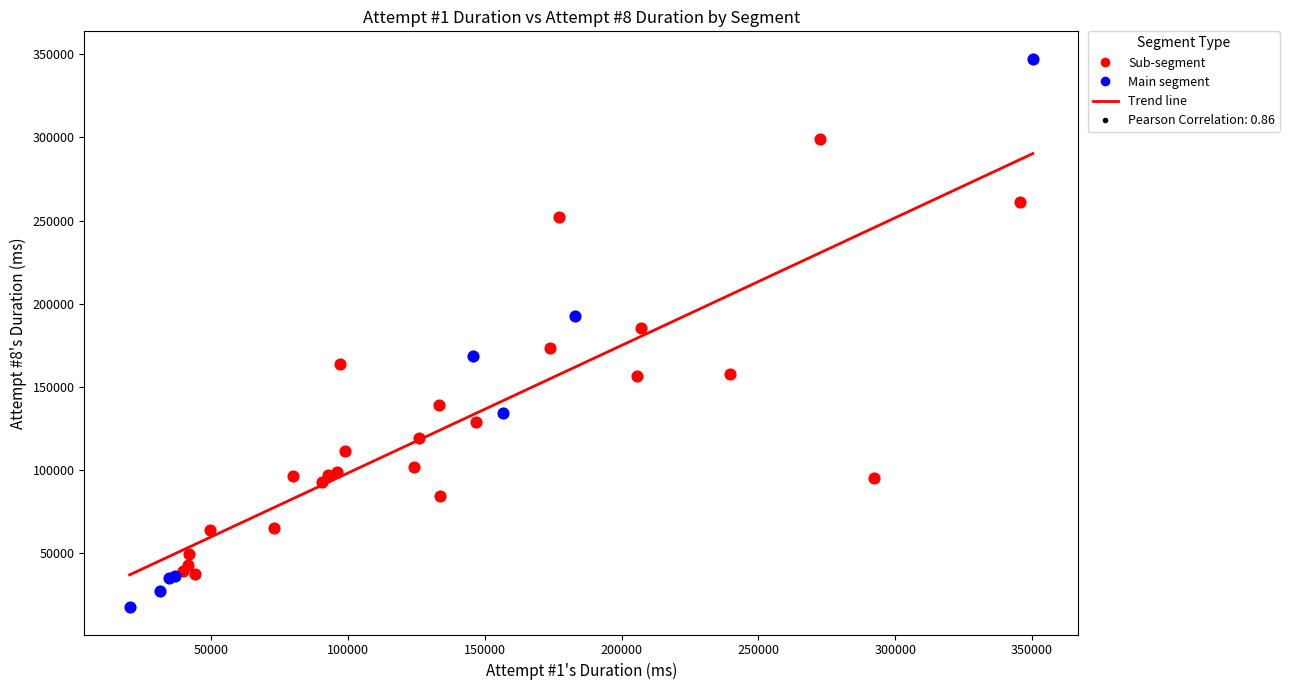

Which series has the widest spread of Y values?

Main segment